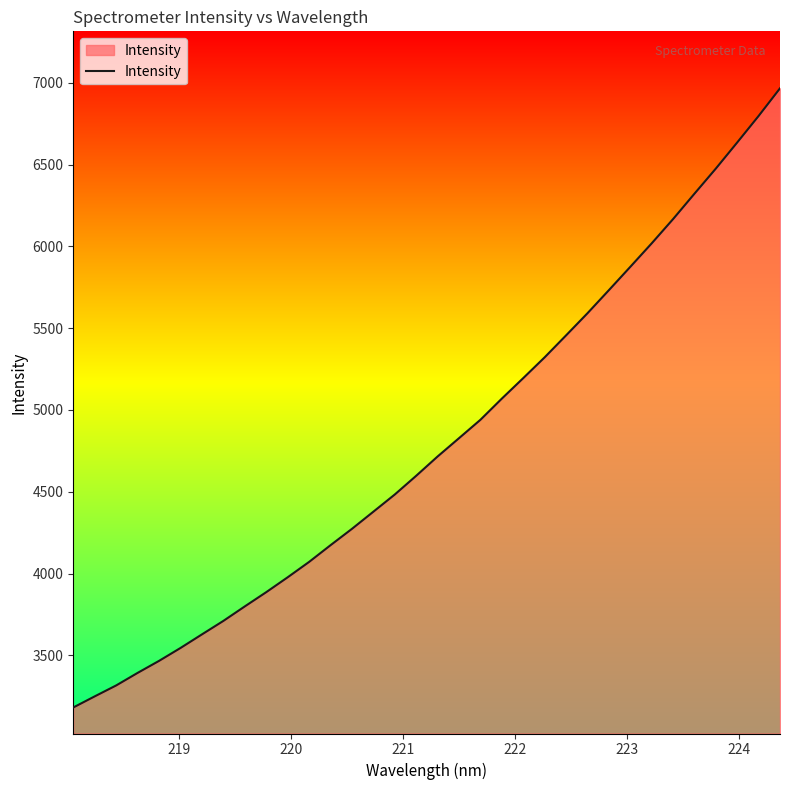

What is the sum of all values?

163228.9